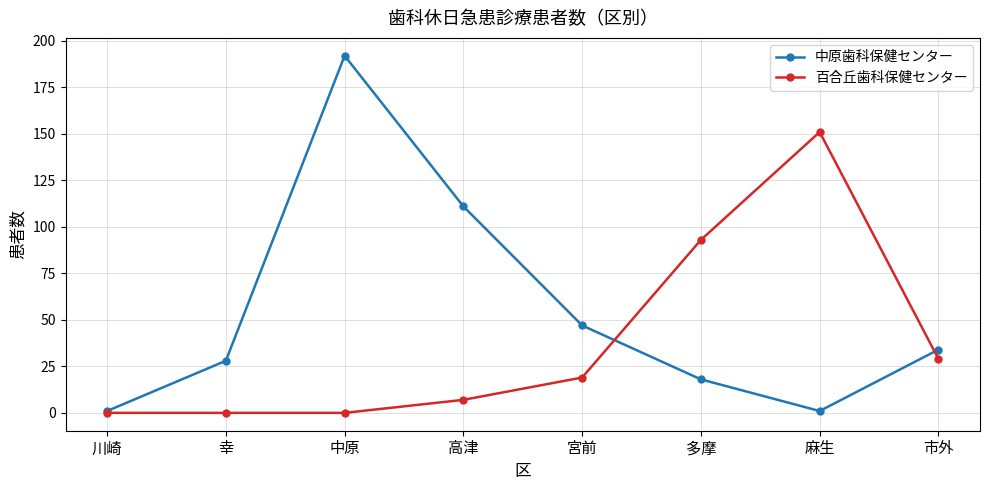

True or false: 百合丘歯科保健センター has a value of 0 at 中原.

True